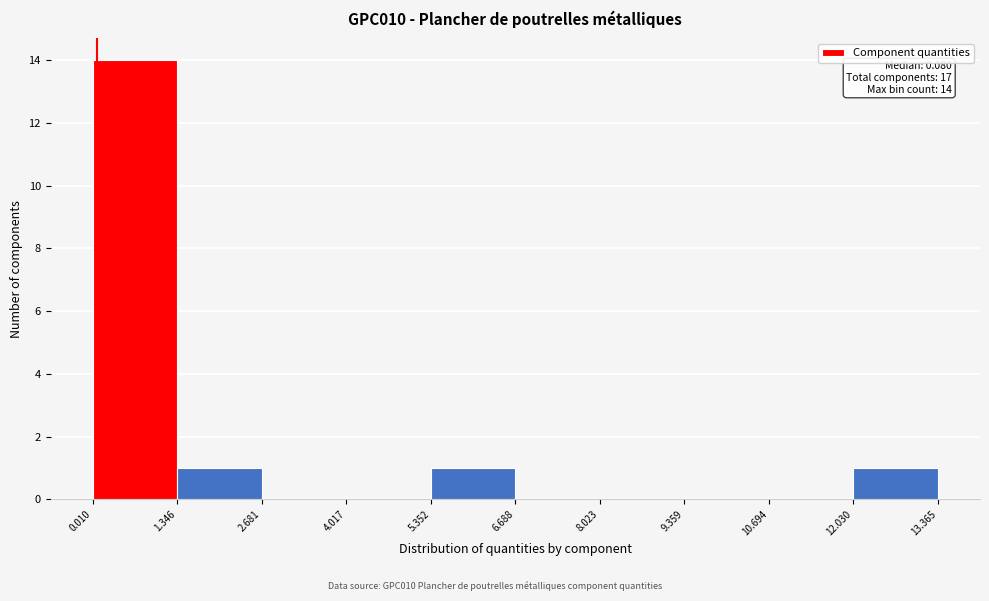

Which range on the x-axis has the tallest bar?

0.010 to 1.346